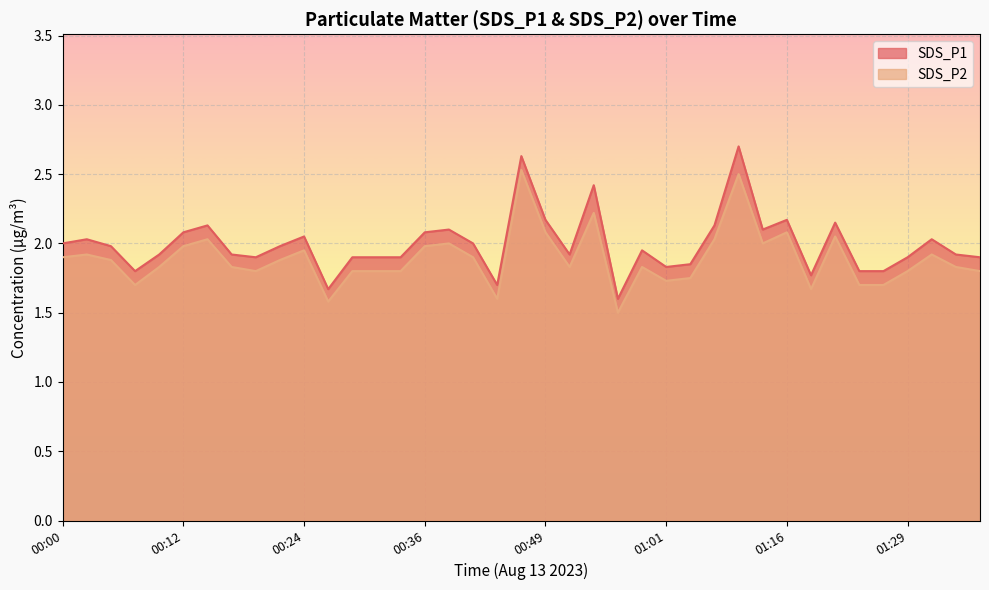

How many lines are shown in the chart?

2